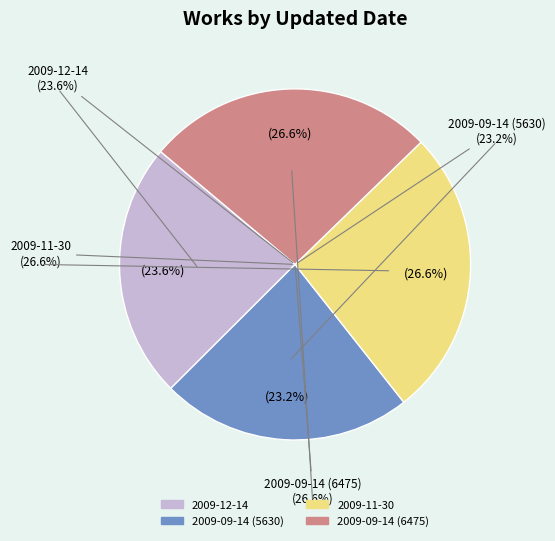

To the nearest percent, what is the difference between the largest and smallest slice percentages?

3%